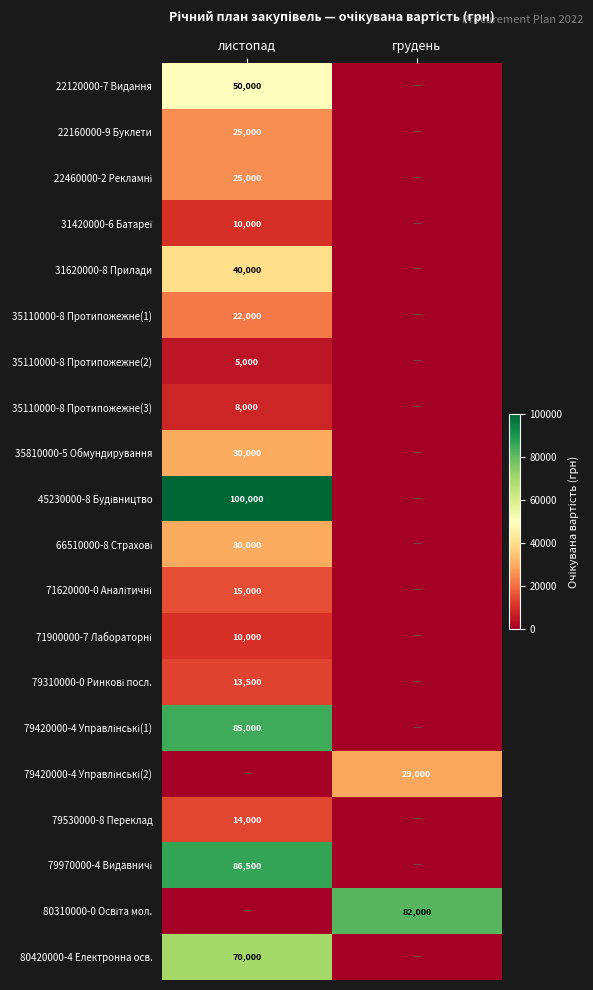

Which has a higher value, листопад or грудень?

листопад